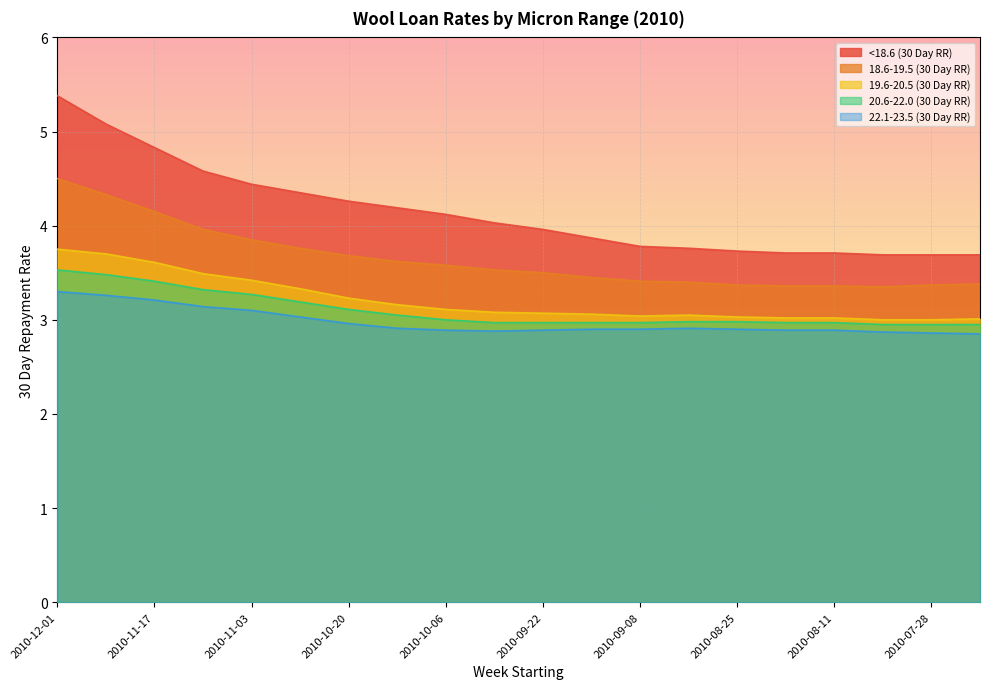

At how many categories does at least one series exceed 4?

10